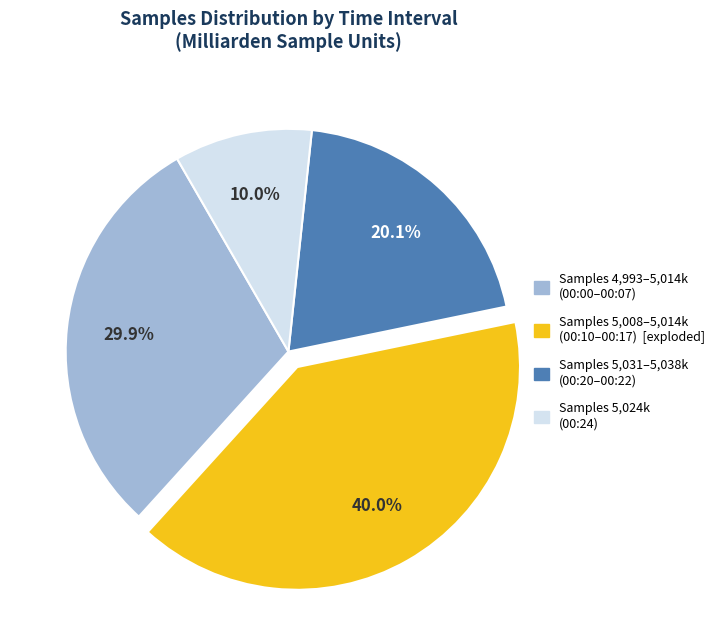

Is there any slice that represents more than half of the pie?

No